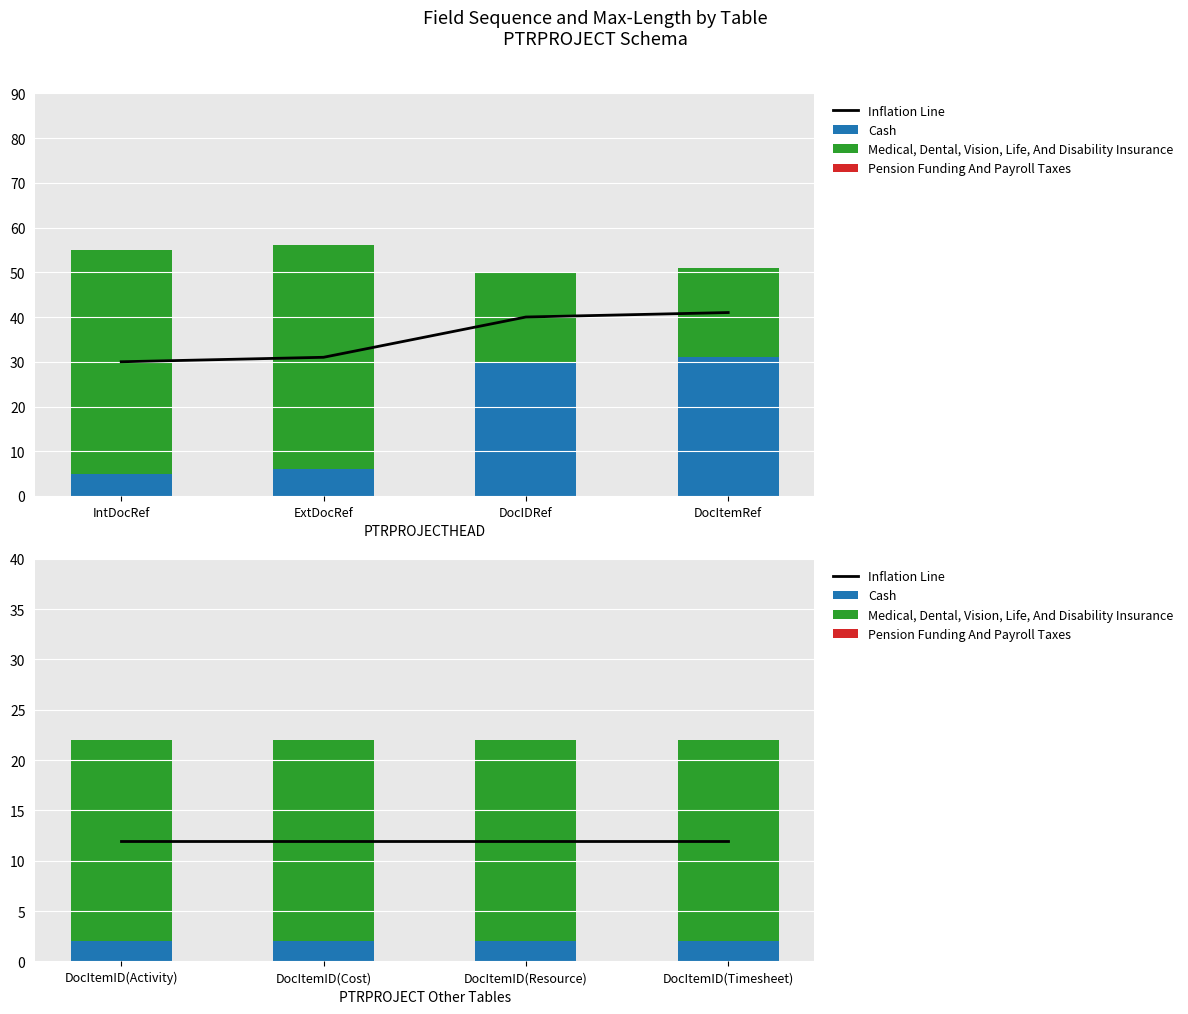

At which category does the chart reach its peak across all series?

DocItemID(Activity)